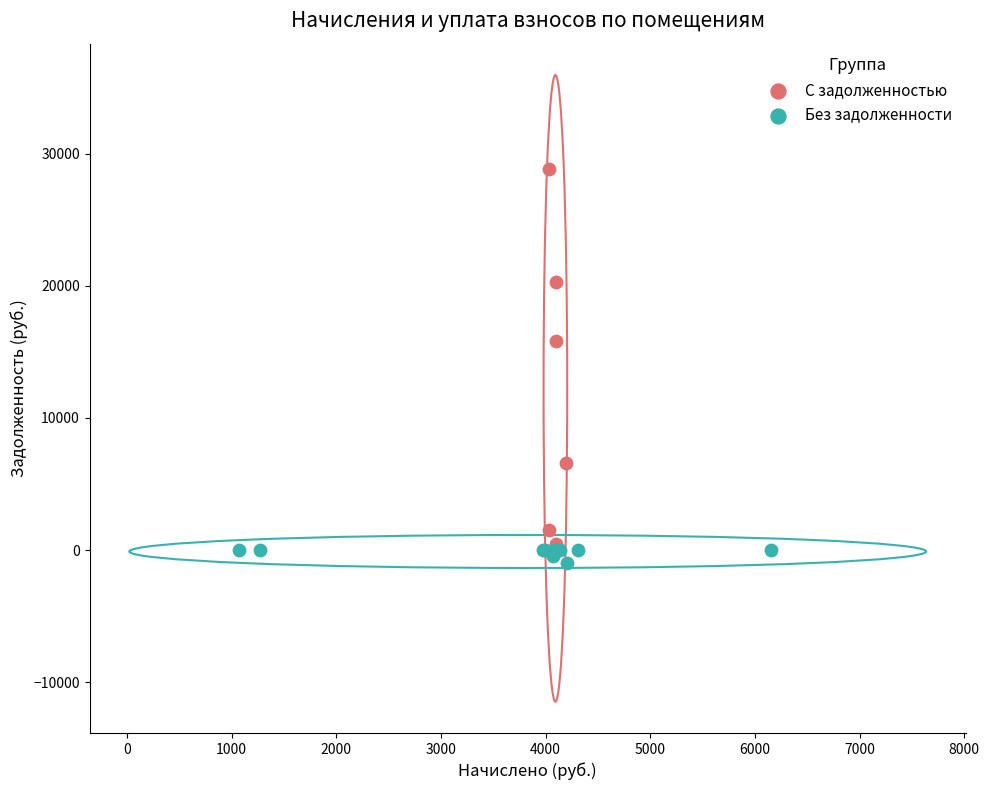

Which series has the widest spread of Y values?

С задолженностью